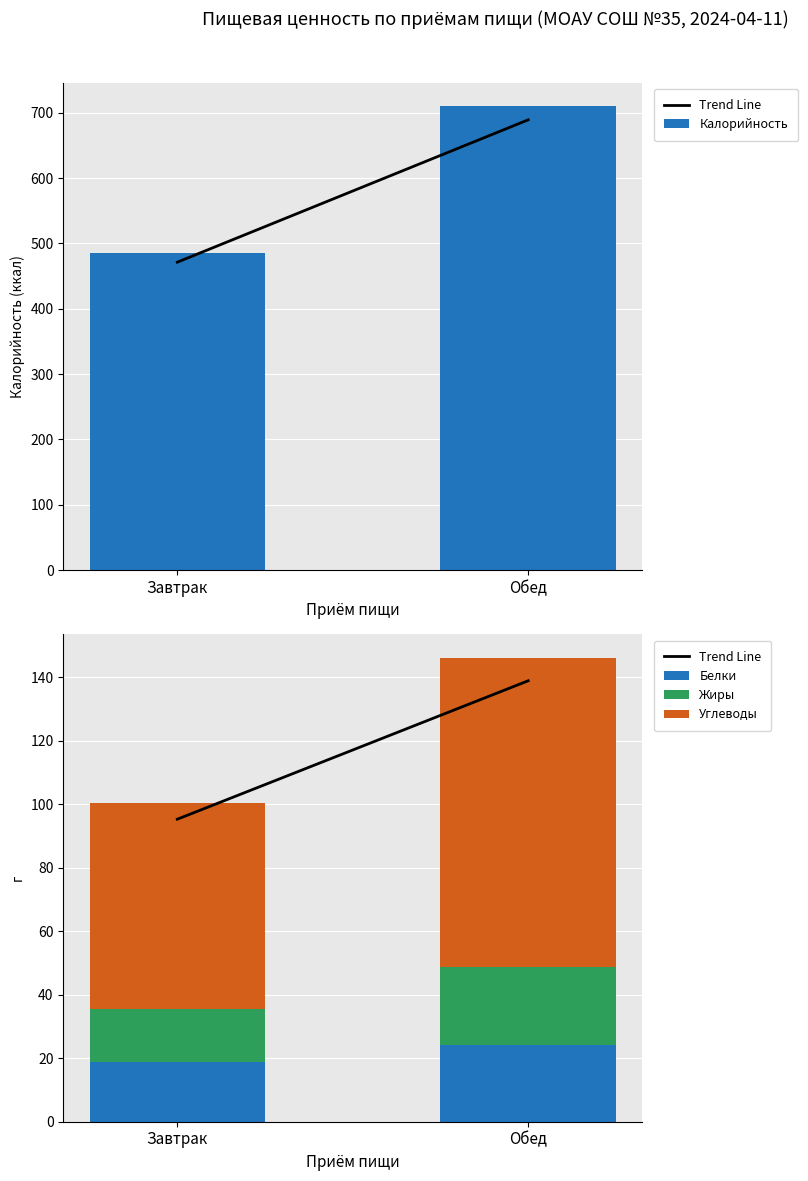

How many groups of bars are there?

2